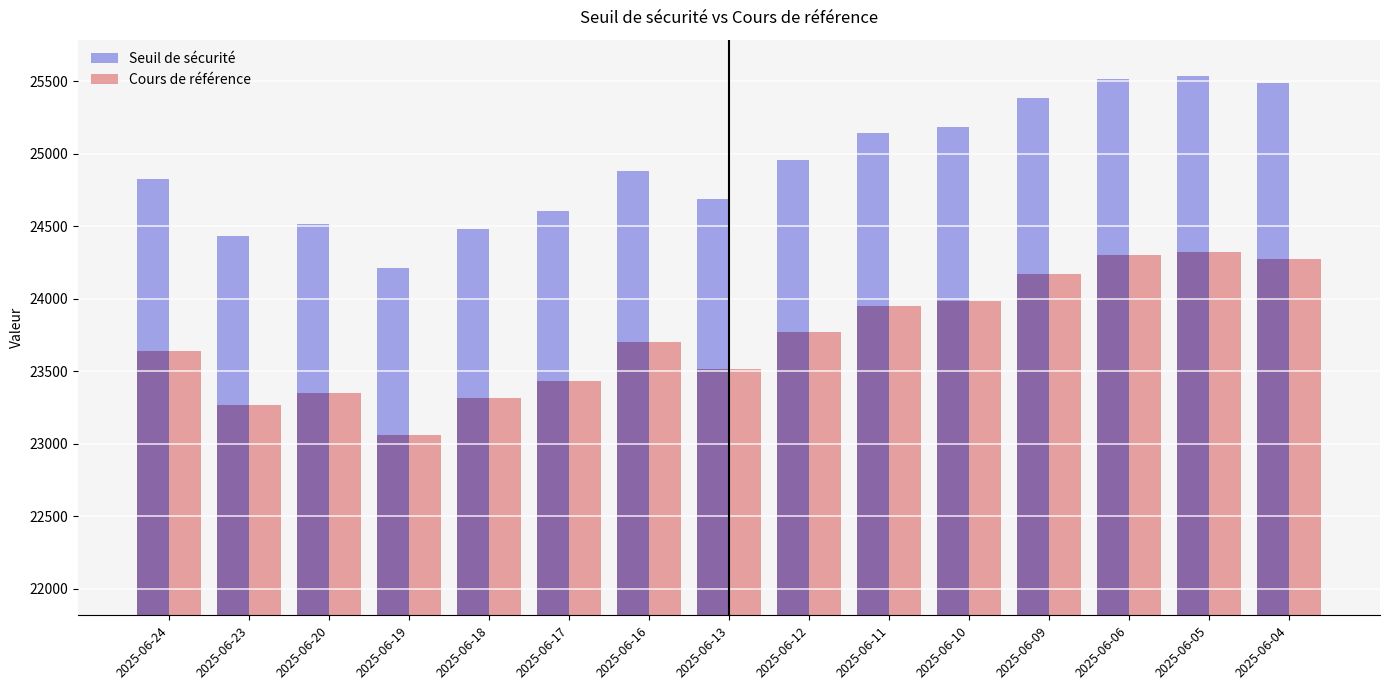

What is the spread (max minus min) of values at 2025-06-10?

1199.4